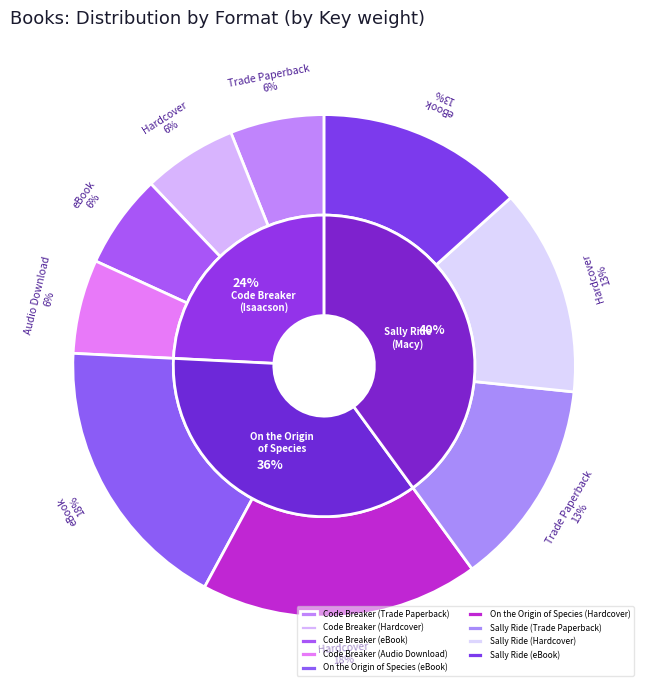

Which category has the biggest portion of the pie?

On the Origin of Species (eBook)